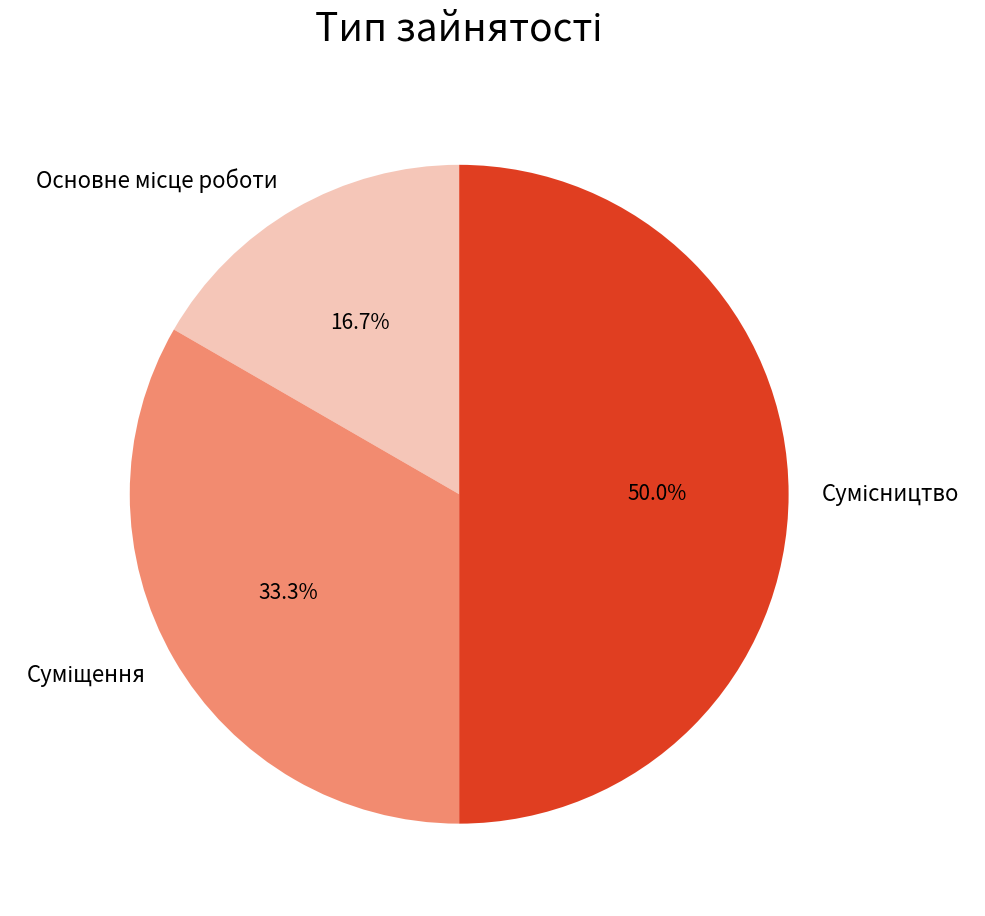

Which slice is the largest?

Сумісництво